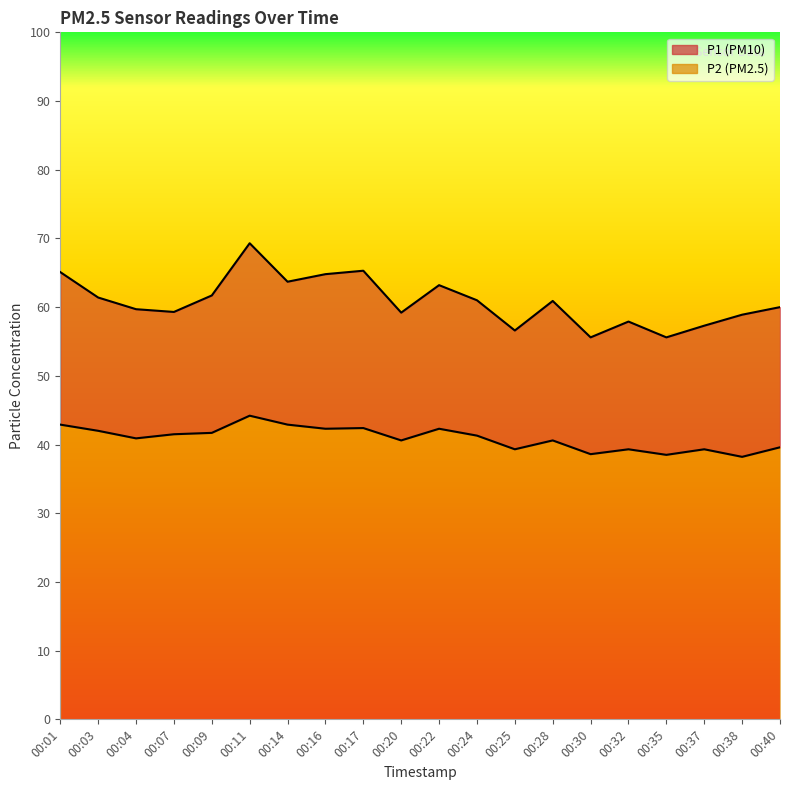

At which category does the chart reach its peak across all series?

00:11